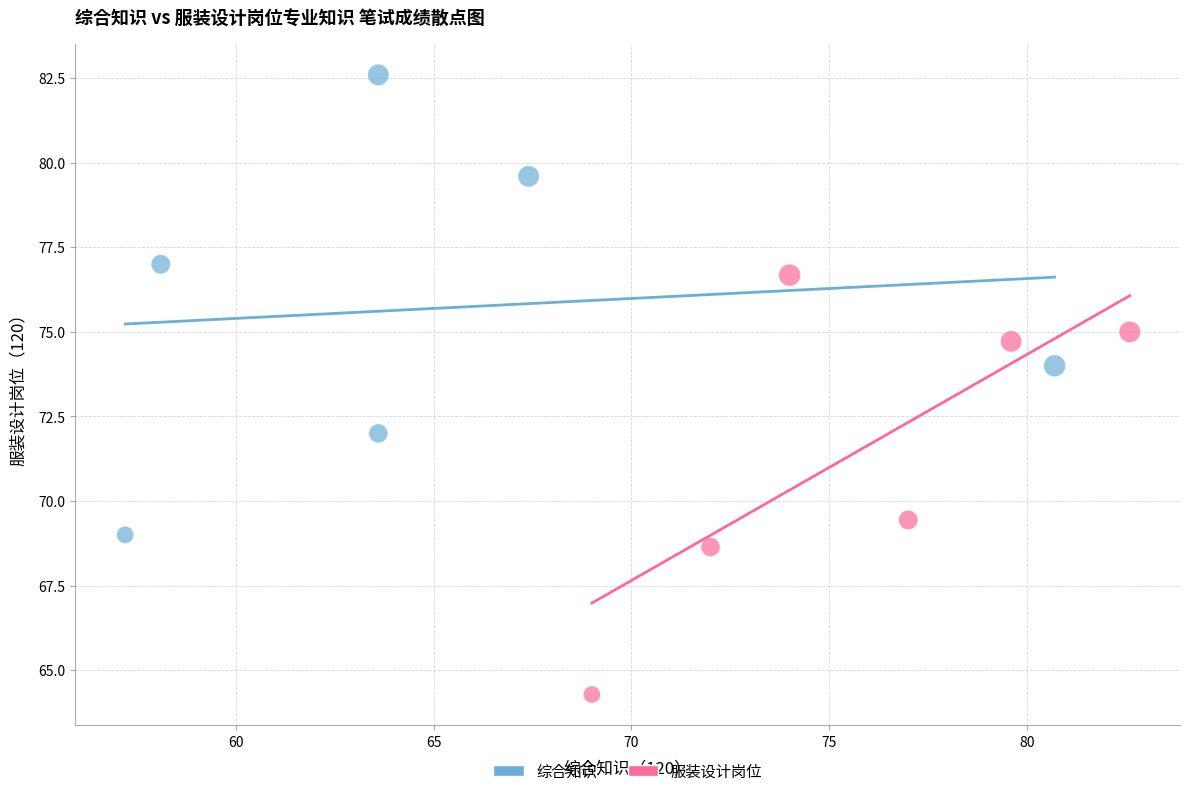

Which series has the largest Y range (max minus min)?

综合知识